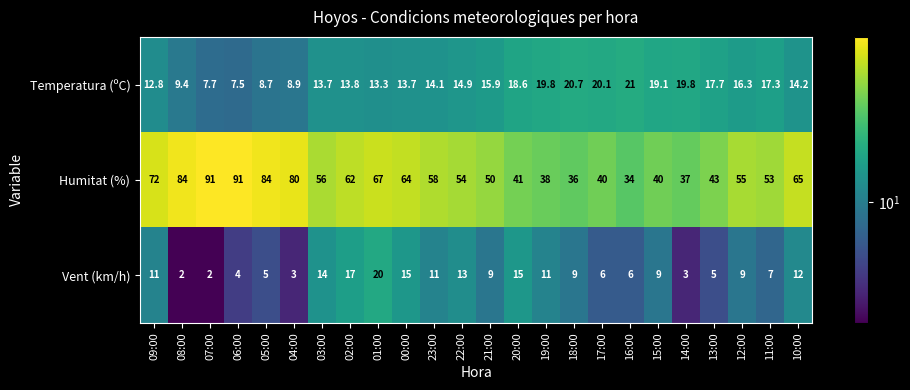

At which label is Temperatura (ºC) closest to 14?

23:00